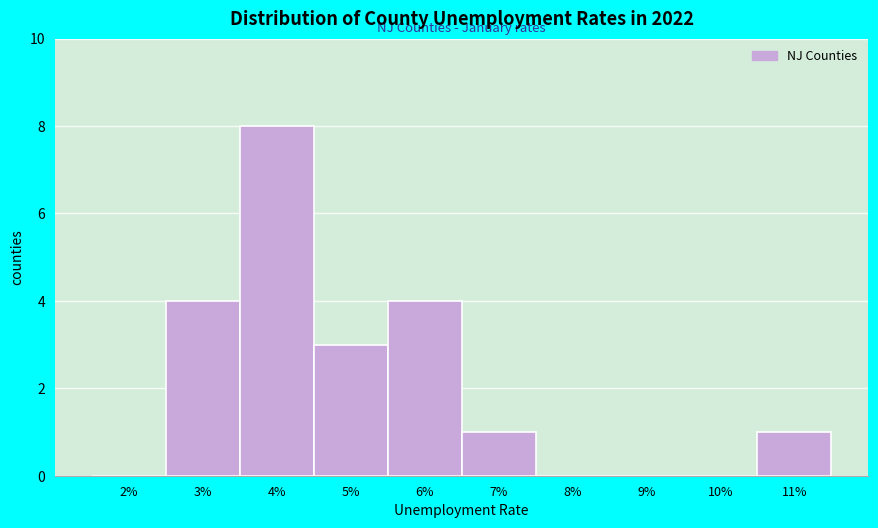

Reading left to right, transcribe all the data shown in this chart.

2%=0	3%=4	4%=8	5%=3	6%=4	7%=1	8%=0	9%=0	10%=0	11%=1